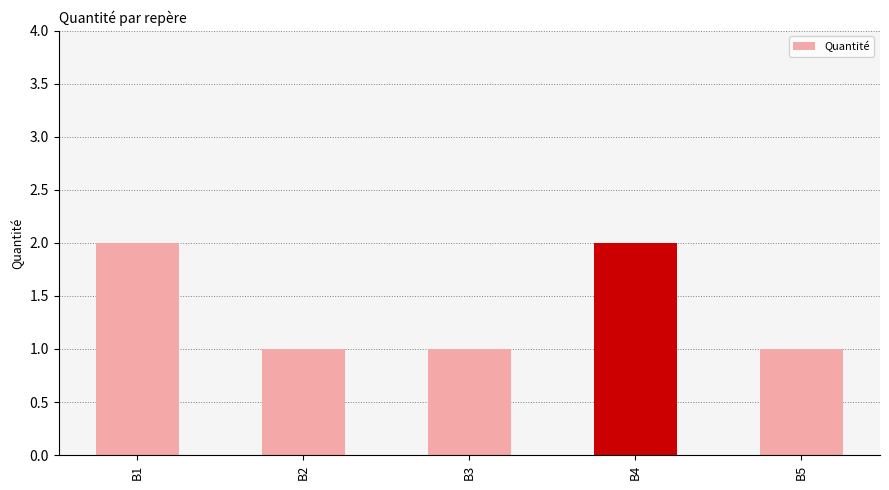

The value at B3 is 2. True or false?

False